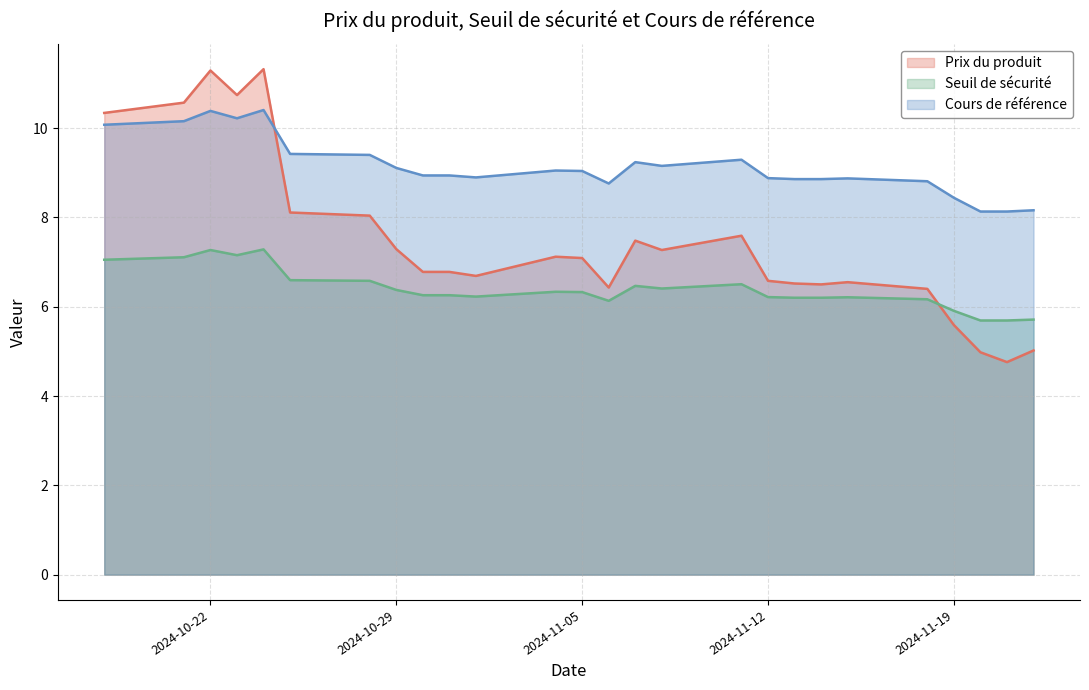

After their last crossing, which series has the higher values: Prix du produit or Cours de référence?

Cours de référence